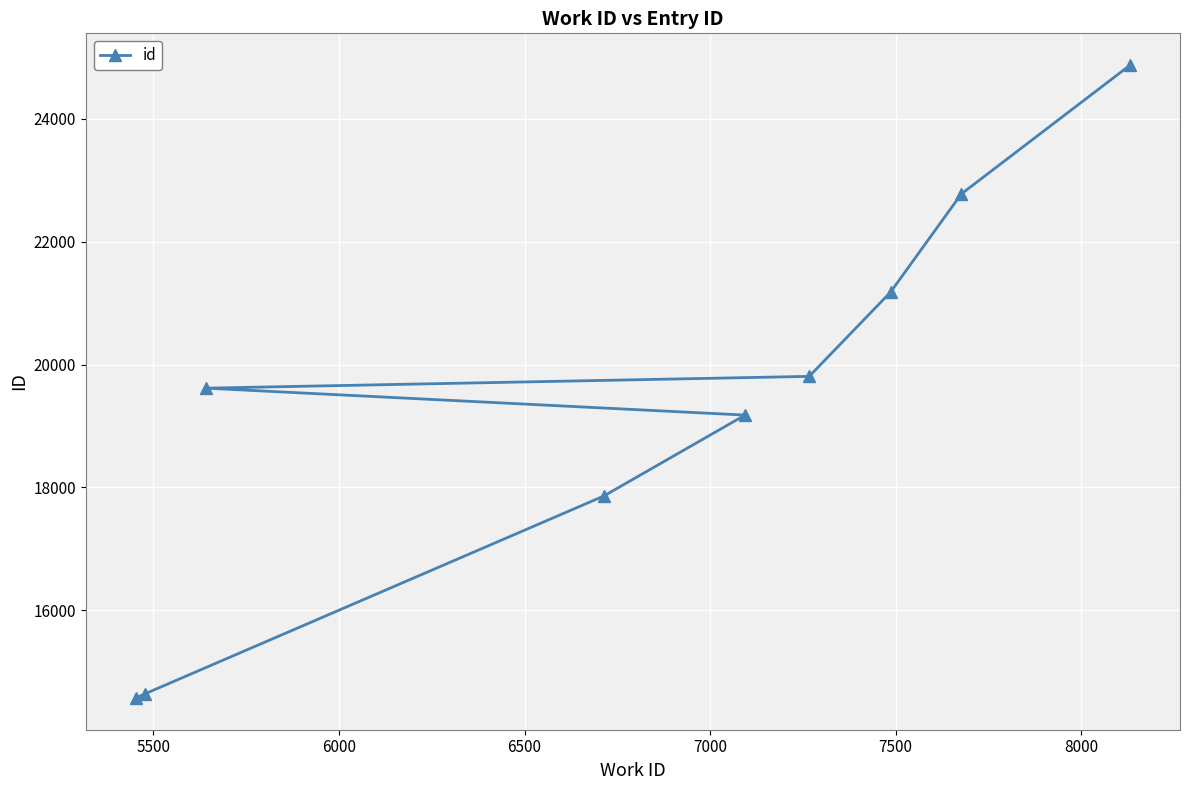

What is the sum of all values?

174505